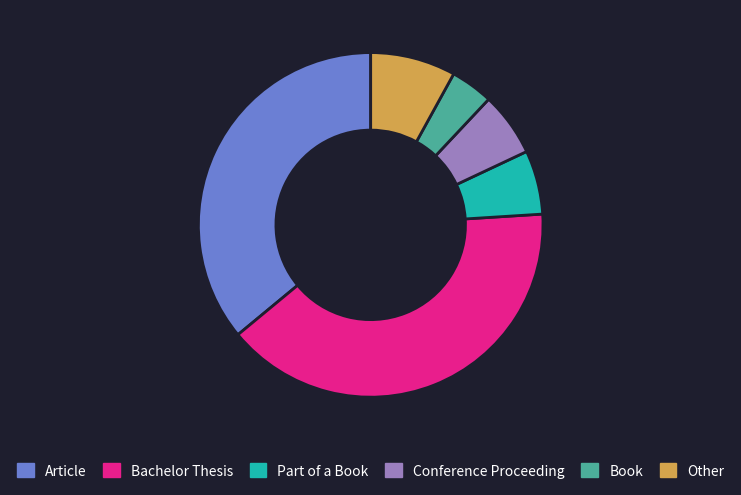

Is there any slice that represents more than half of the pie?

No